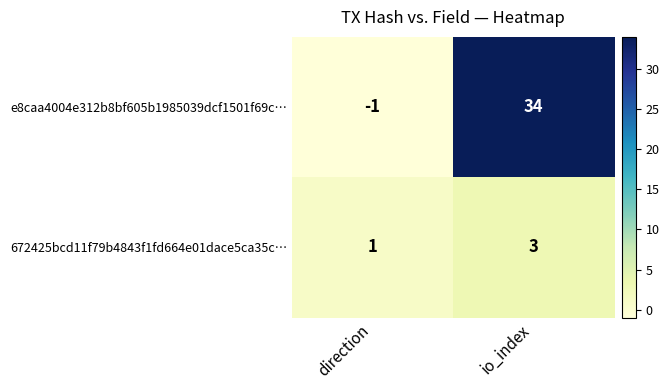

The e8caa4004e312b8bf605b1985039dcf1501f69c… series shows 34 at io_index. True or false?

True